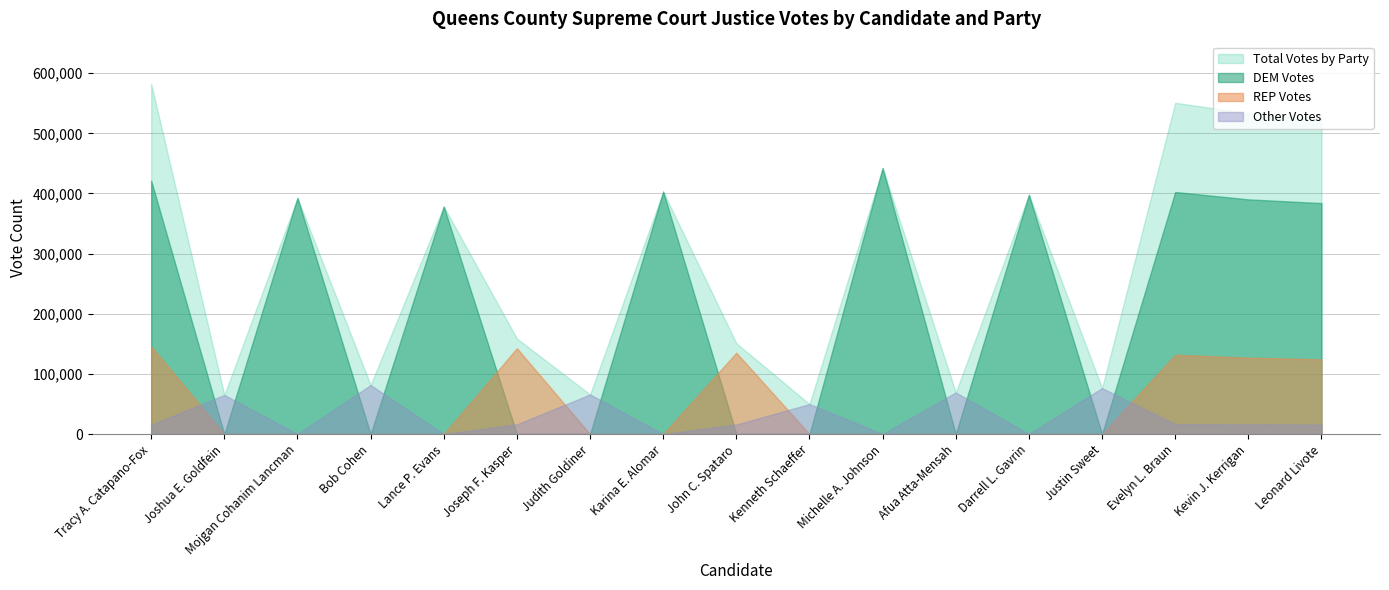

The value of Total Votes by Party at Karina E. Alomar is 538428. True or false?

False